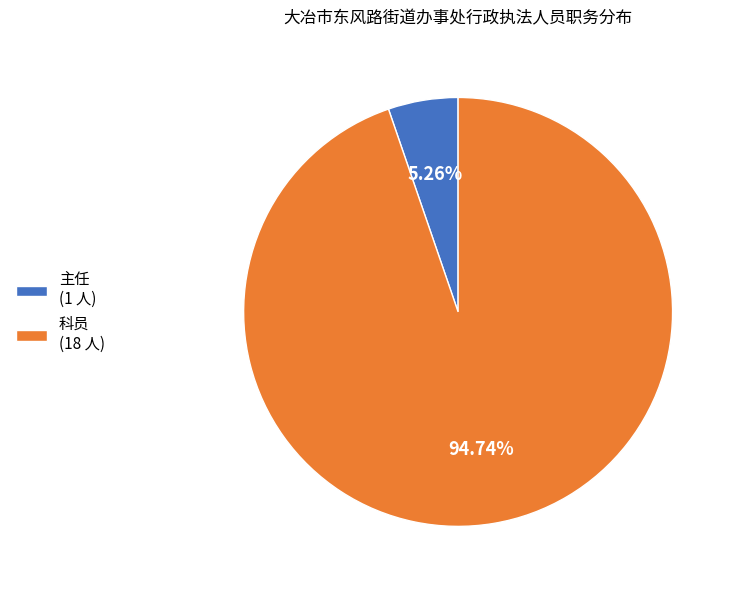

How many segments does this pie chart have?

2